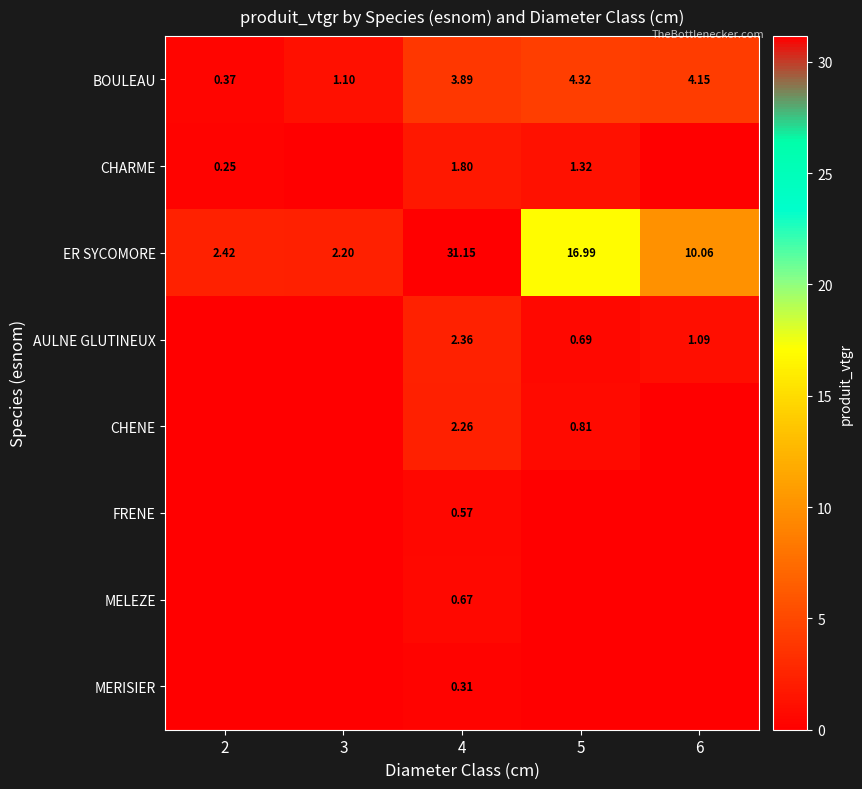

Is it true that AULNE GLUTINEUX equals 1.1 at 6?

True